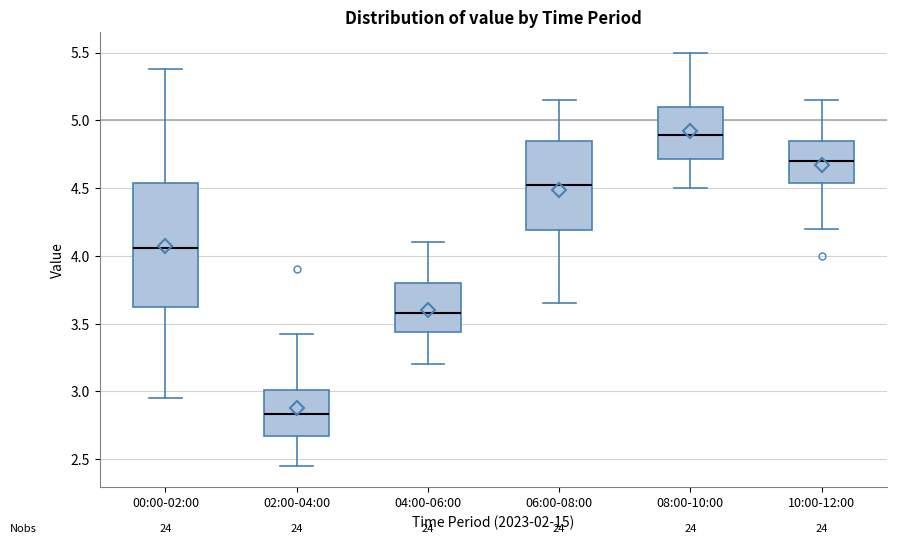

Which box has the lowest median line?

02:00-04:00